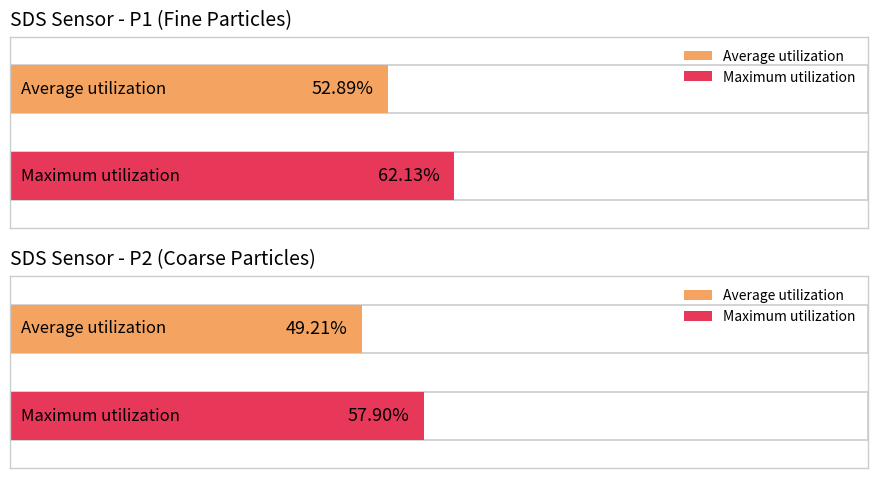

What is the maximum value for SDS_P1?

62.1